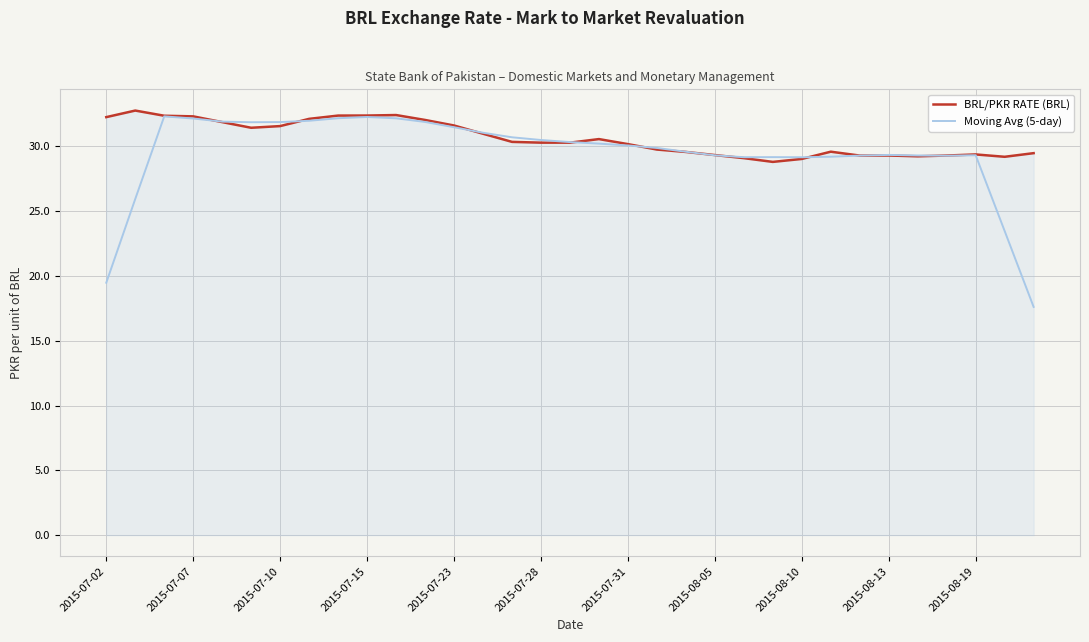

What is the highest value of the BRL/PKR RATE (BRL) series?

32.8